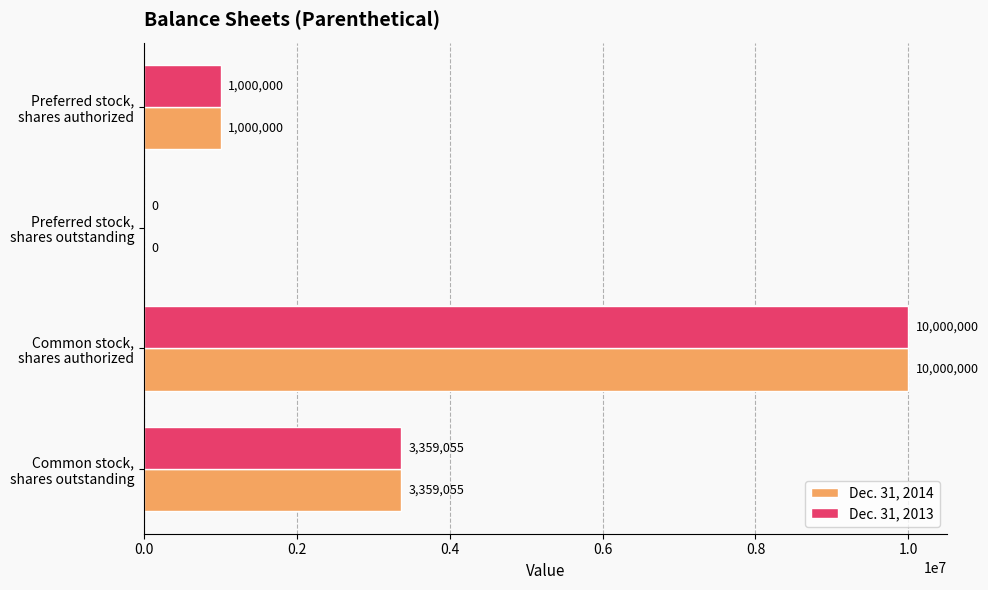

What is the sum of all Dec. 31, 2014 values?

14359055